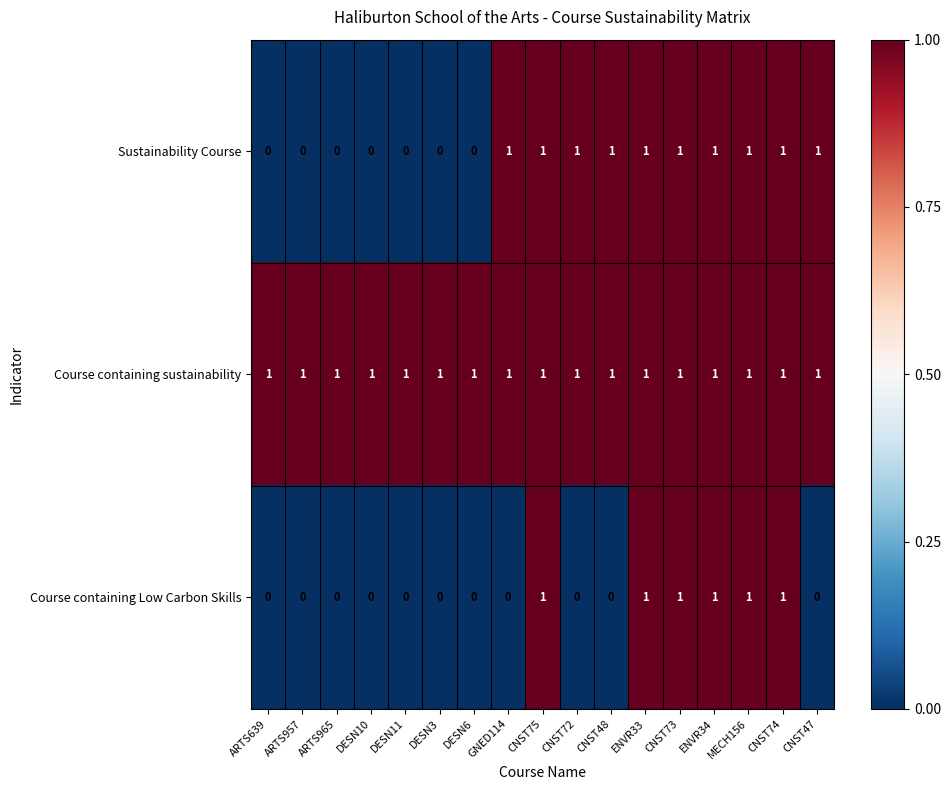

What is the sum of all Sustainability Course values?

10